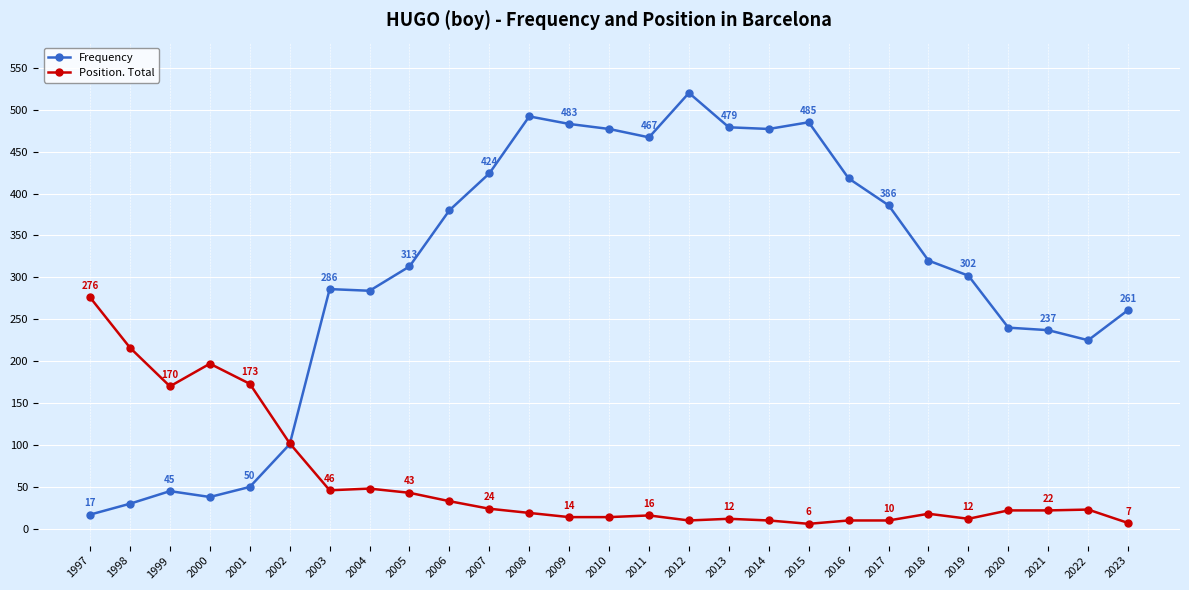

What is the difference between the Position. Total values at 2023 and 2015?

1